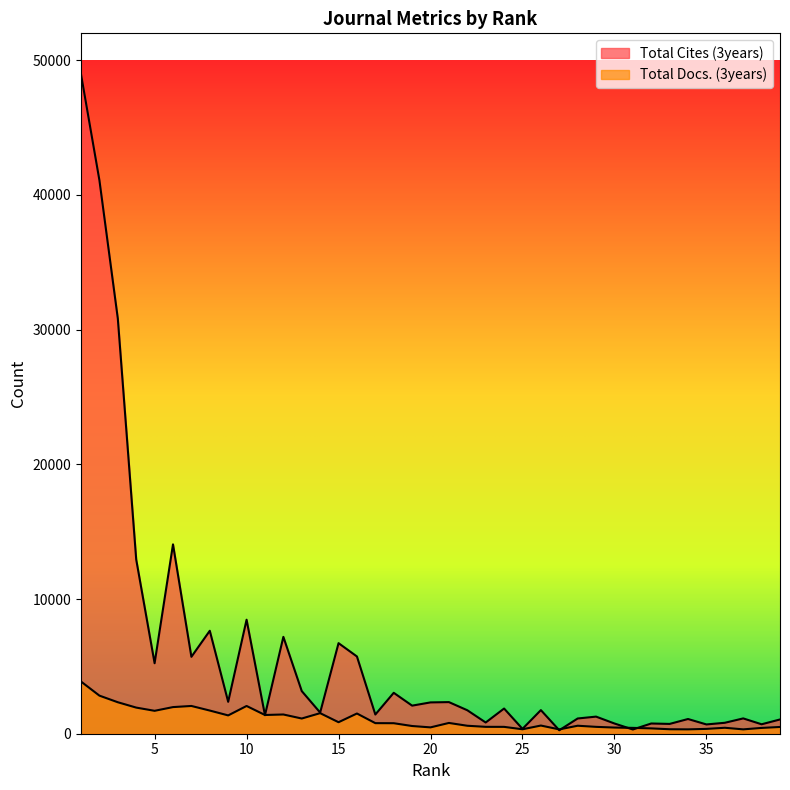

In Total Docs. (3years), how many points are lower than both neighbors (excluding endpoints)?

10